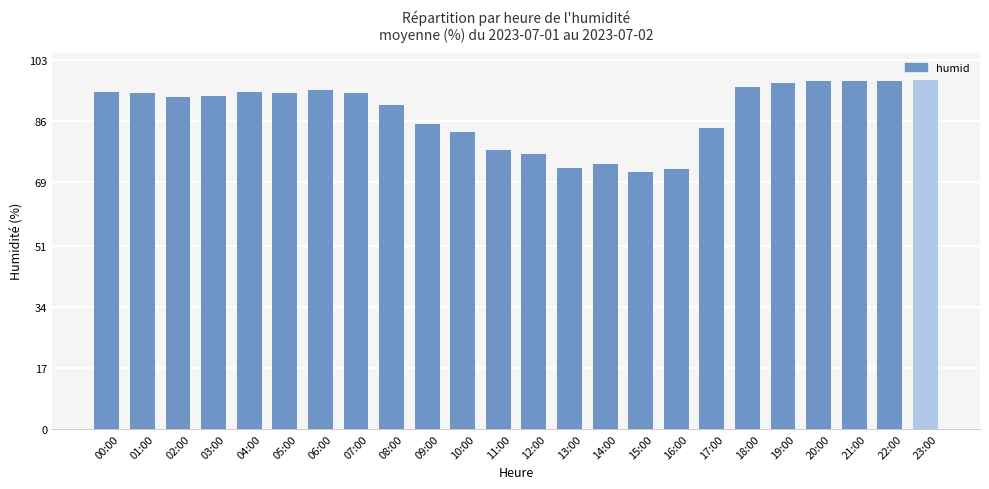

What is the label of the 7th bar from the right?

17:00